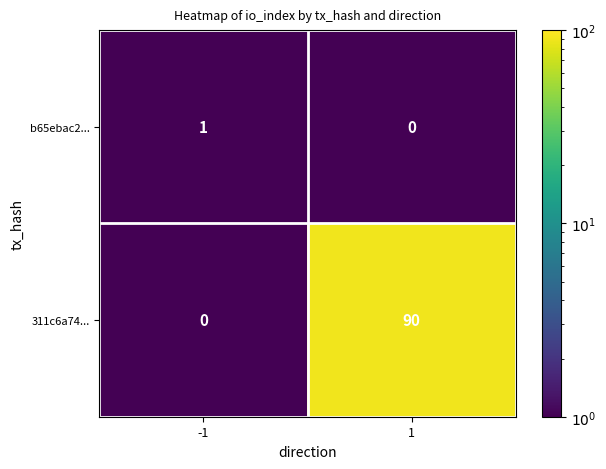

What is the spread (max minus min) of values at 1?

90